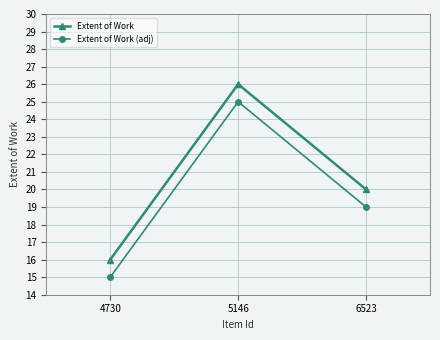

The value of Extent of Work at 6523 is 5. True or false?

False